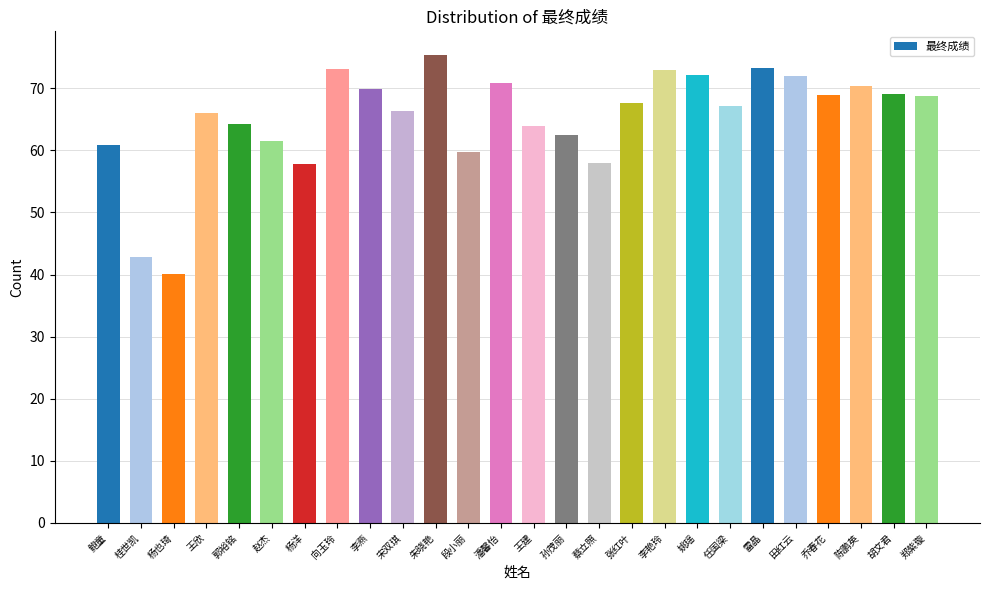

Is it true that the value at 王欣 is 98.5?

False